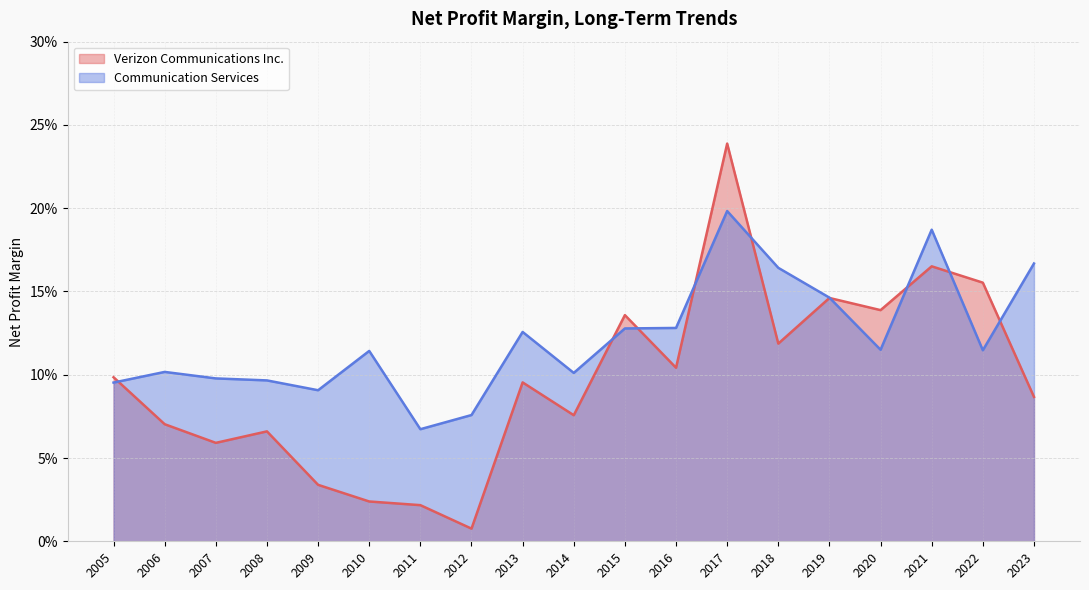

What is the difference between the maximum and minimum values in the Verizon Communications Inc. series?

0.2